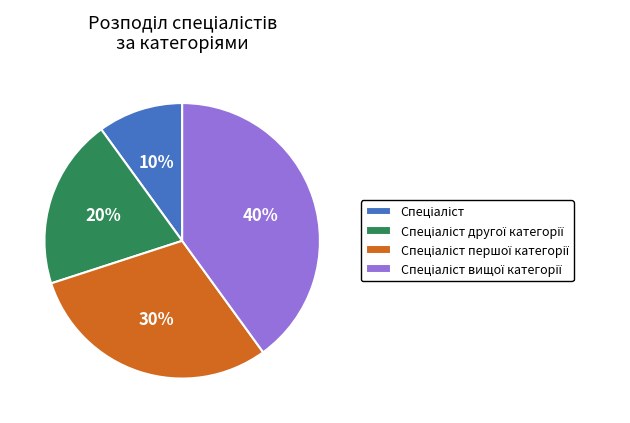

Does any single category account for the majority?

No